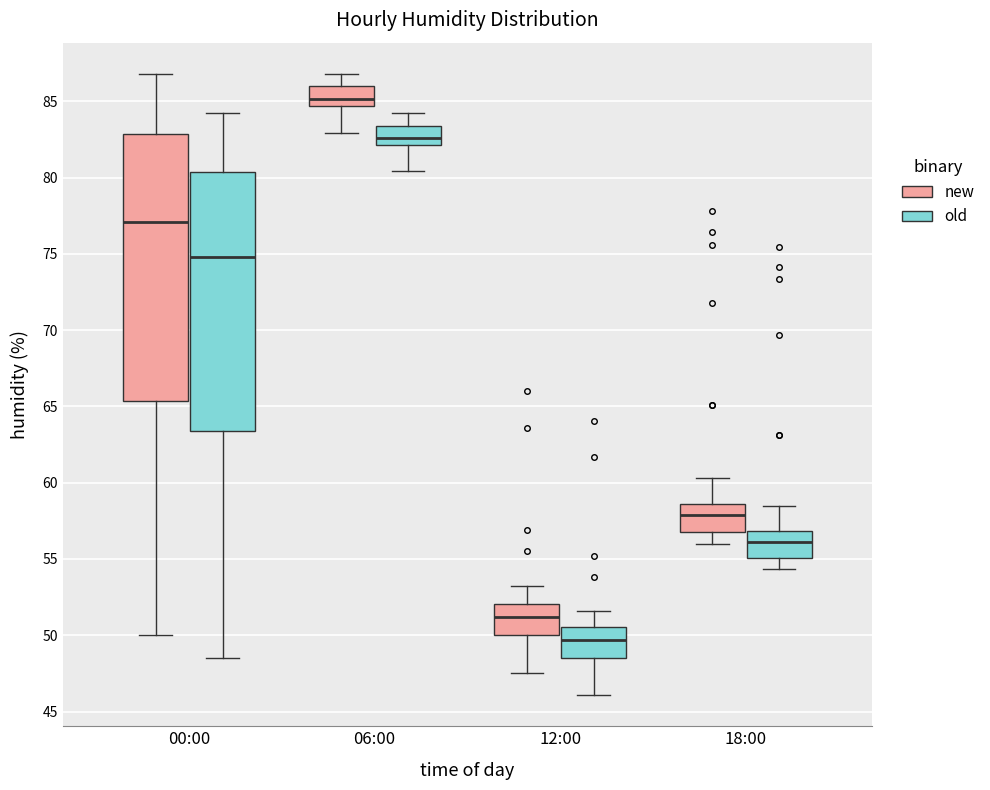

Reading left to right, read every box against the y-axis: the position of its median line, the range the box covers, and the ends of its whiskers. The values are not printed on the chart, so give them approximately, as read against the axis.

00:00 (new): median 77.0, box 65.5 to 83.0, whiskers 50.0 to 87.0
00:00 (old): median 75.0, box 63.5 to 80.5, whiskers 48.5 to 84.0
06:00 (new): median 85.0, box 84.5 to 86.0, whiskers 83.0 to 87.0
06:00 (old): median 82.5, box 82.0 to 83.5, whiskers 80.5 to 84.0
12:00 (new): median 51.0, box 50.0 to 52.0, whiskers 47.5 to 53.0
12:00 (old): median 49.5, box 48.5 to 50.5, whiskers 46.0 to 51.5
18:00 (new): median 58.0, box 57.0 to 58.5, whiskers 56.0 to 60.5
18:00 (old): median 56.0, box 55.0 to 57.0, whiskers 54.5 to 58.5